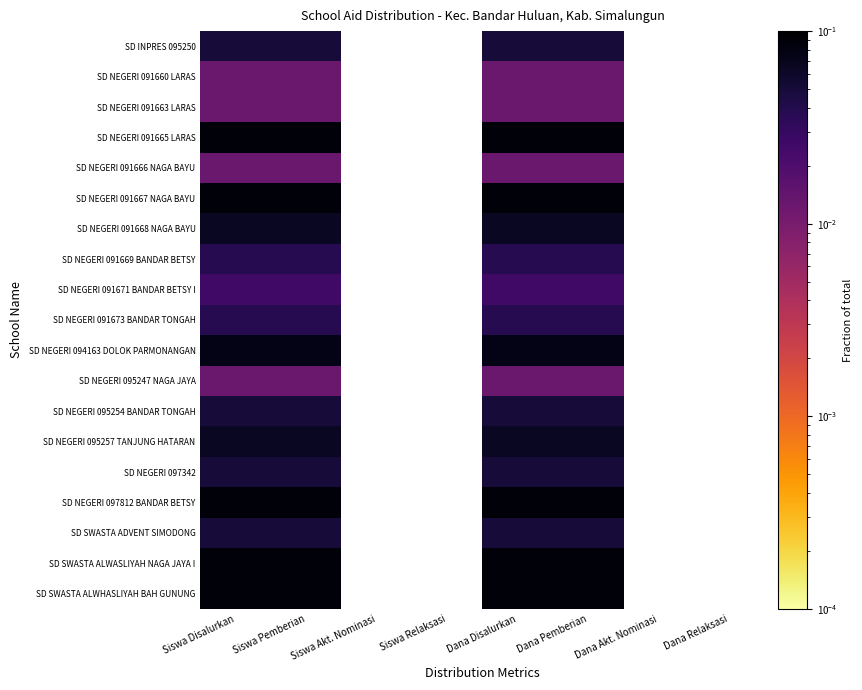

Is the value of SD NEGERI 095254 BANDAR TONGAH at Dana Relaksasi greater than the value of SD SWASTA ALWASLIYAH NAGA JAYA I at Dana Disalurkan?

No